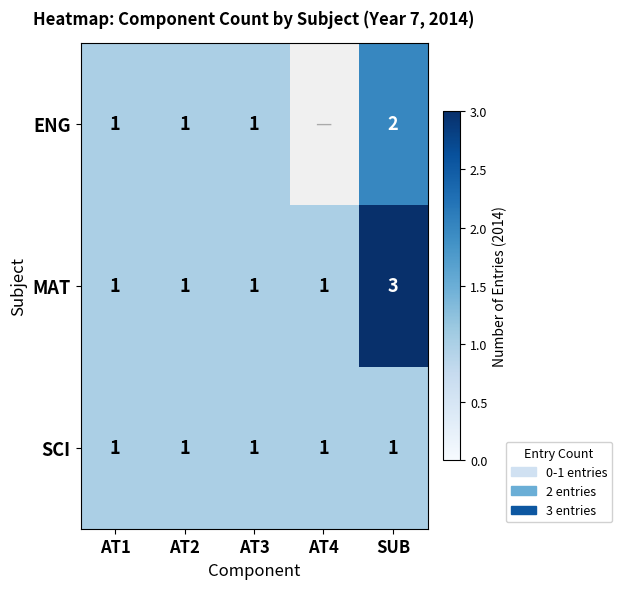

At which category is the sum across all series the highest?

SUB